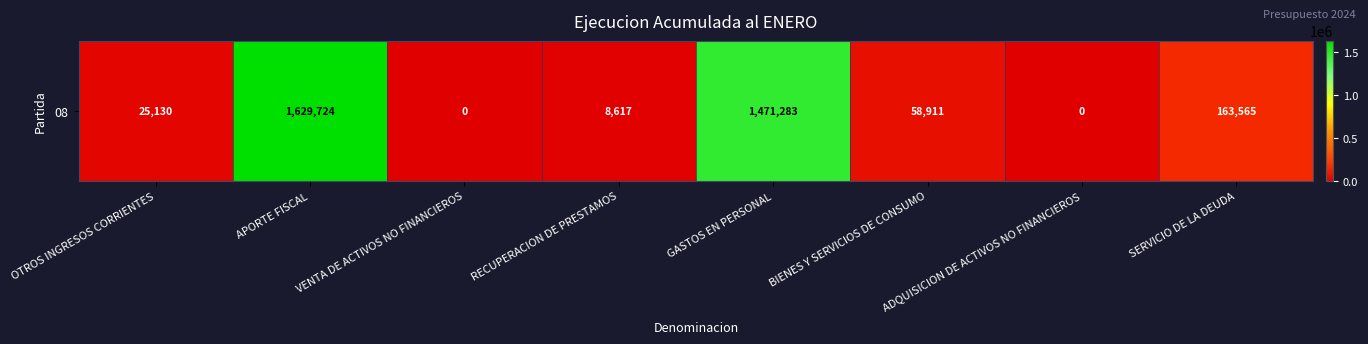

Reading left to right, what are all the values shown in this chart?

25130	1629724	0	8617	1471283	58911	0	163565